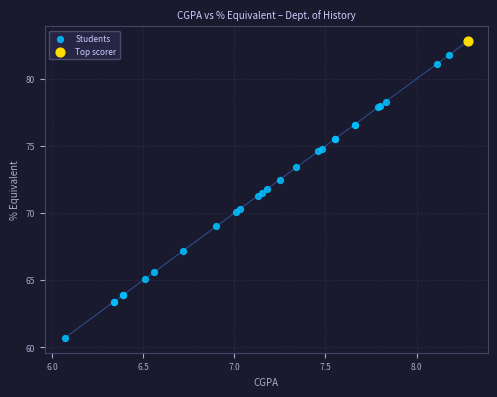

What are all the series names shown in the legend?

Students, Top scorer